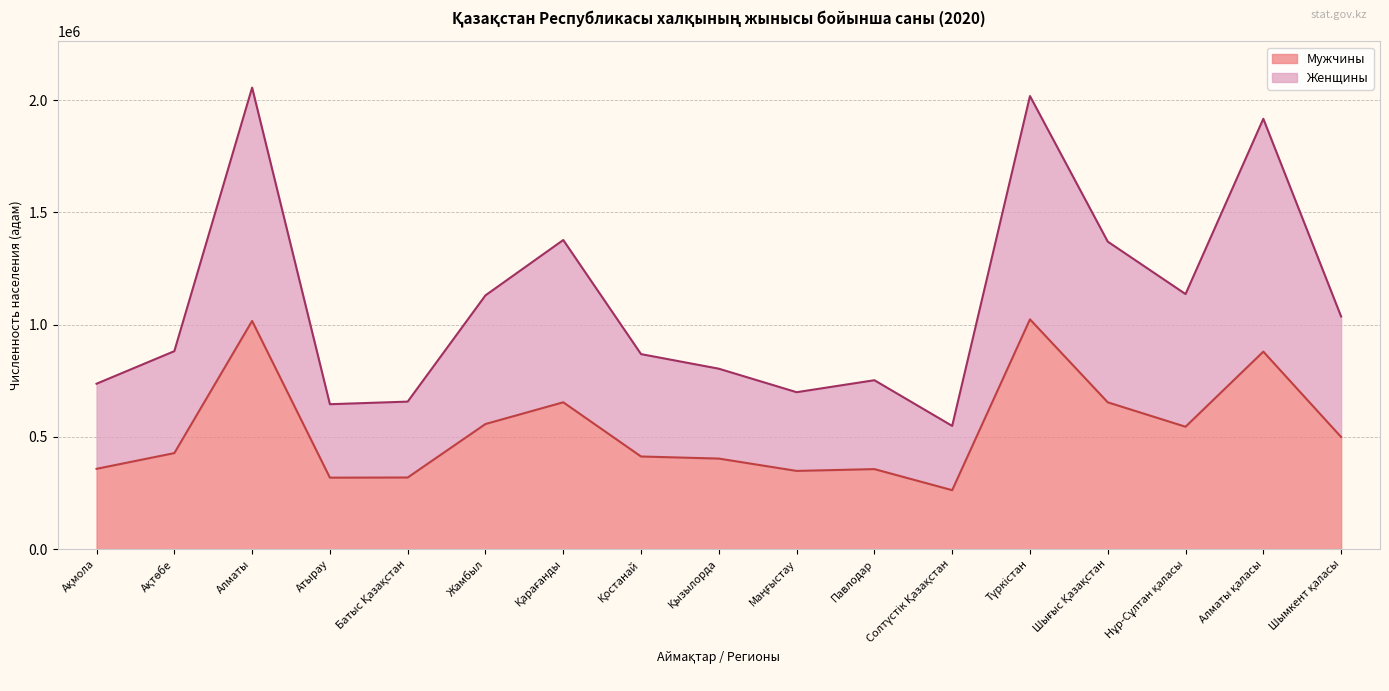

What is the total value across all series at Павлодар?

752252